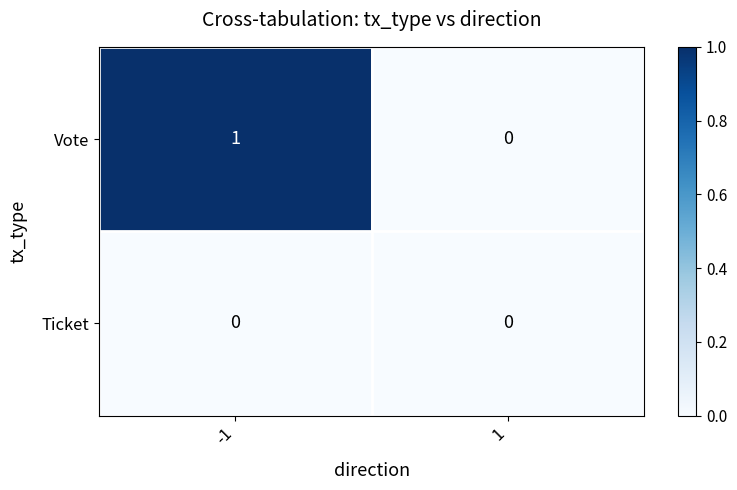

What is the greatest value displayed?

1